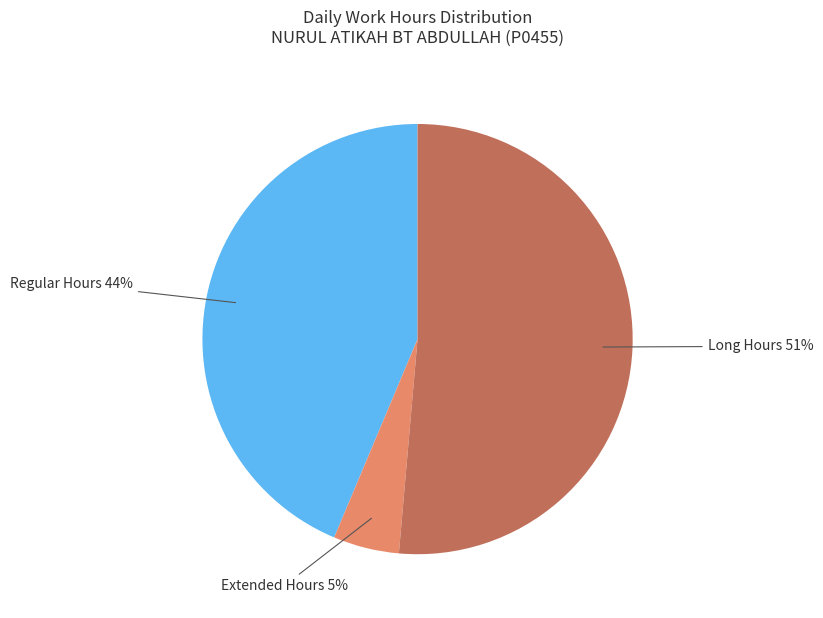

To the nearest percent, what is the average slice percentage?

33%